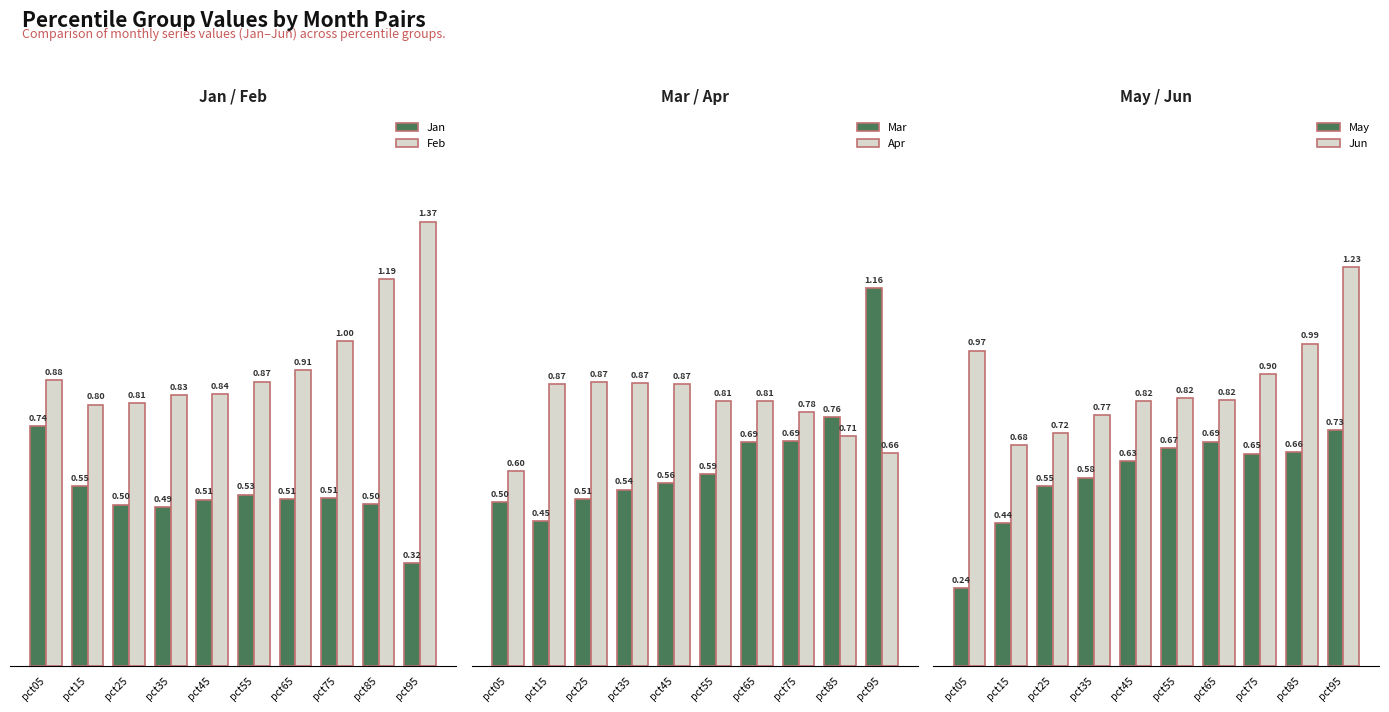

What is the value of the Feb bar at the 6th from the left?

0.9